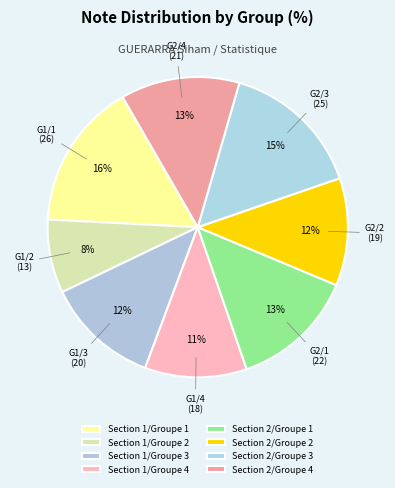

To the nearest percent, what is the difference between the Section 1/Groupe 2 and Section 2/Groupe 1 slice percentages?

5%